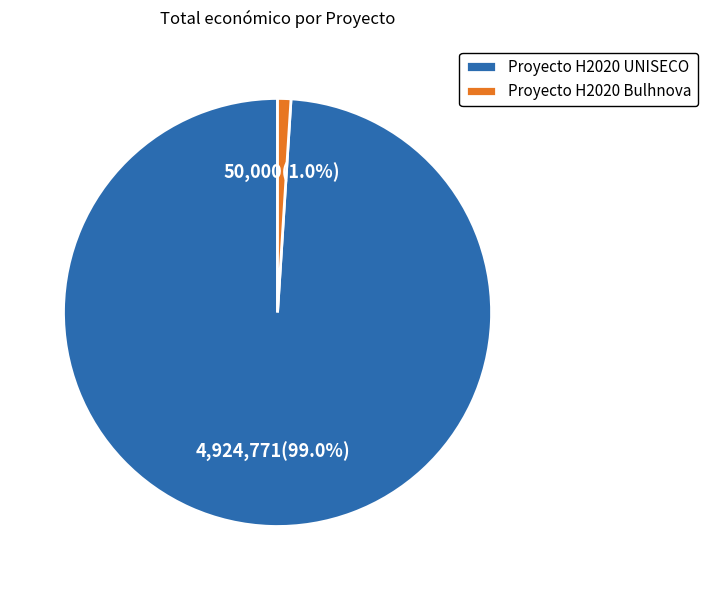

To the nearest percent, what is the combined percentage of Proyecto H2020 Bulhnova and Proyecto H2020 UNISECO?

100%